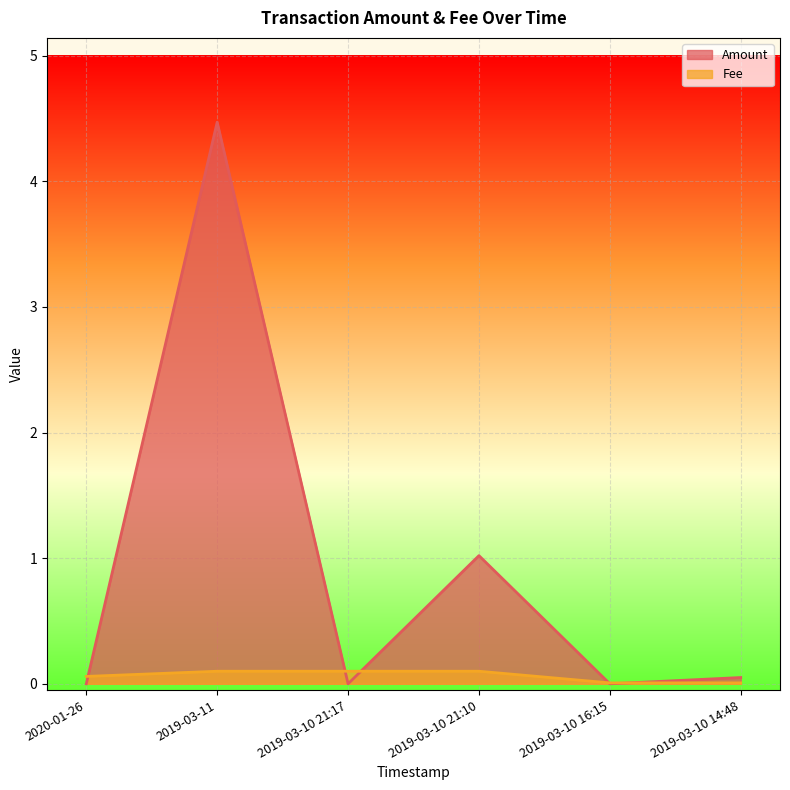

Where is Amount nearest to the value 2?

2019-03-10 21:10